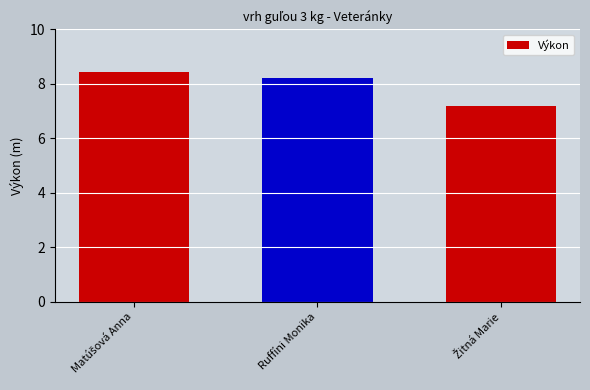

Reading left to right, transcribe all the data shown in this chart.

8.4	8.2	7.2